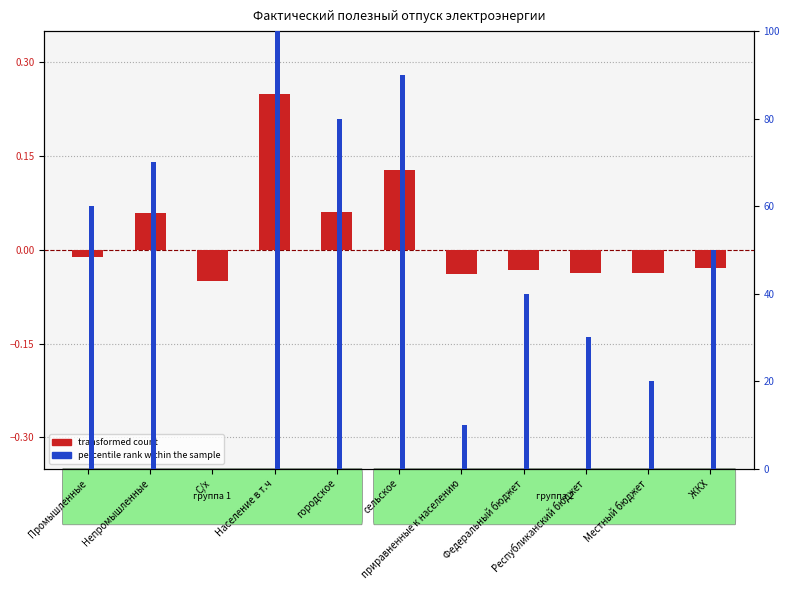

How many groups of bars are there?

11